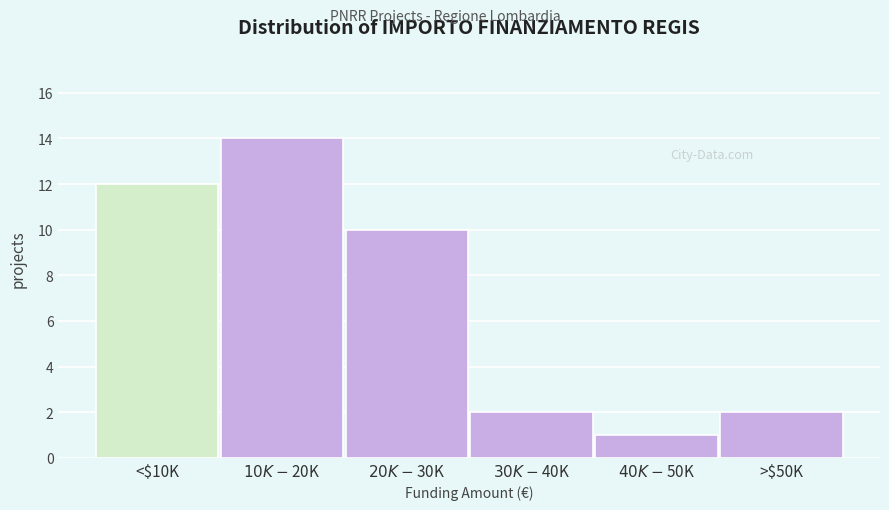

Reading left to right, list all the values displayed in this chart.

12	14	10	2	1	2